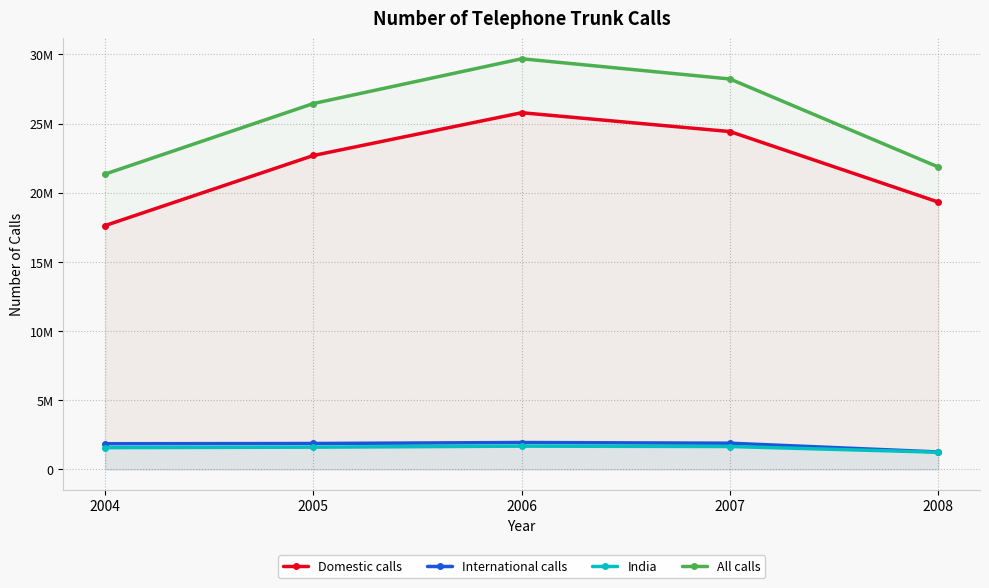

At which label is India closest to 1467039?

2004